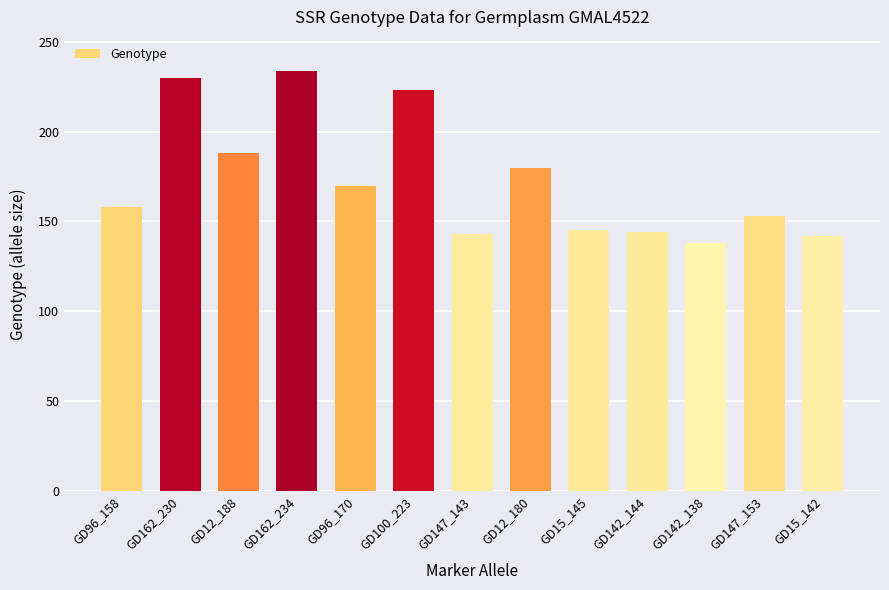

What is the smallest value displayed?

138